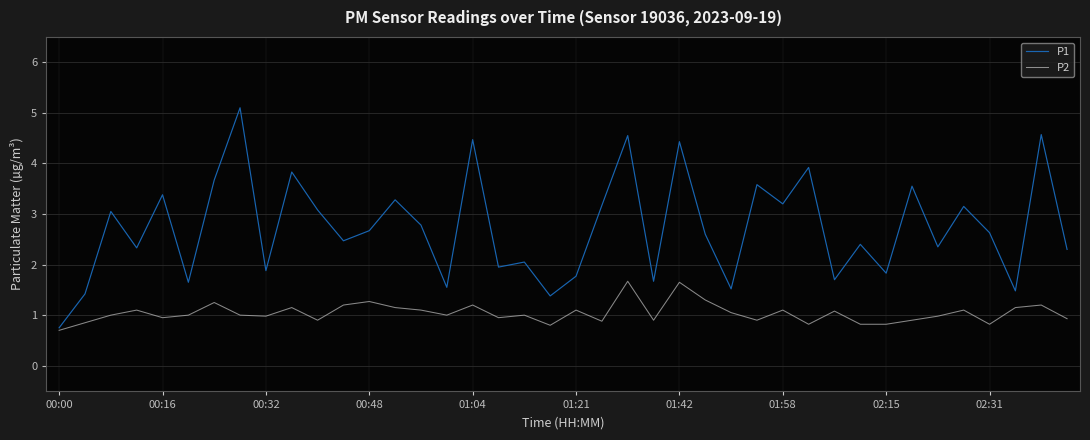

Count the number of data series in this chart.

2